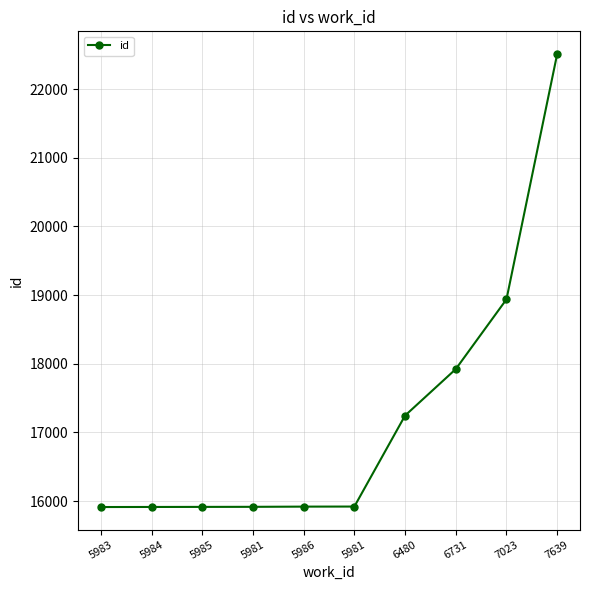

List the labels in order of value, largest first.

7639, 7023, 6731, 6480, 5981, 5986, 5981, 5985, 5984, 5983